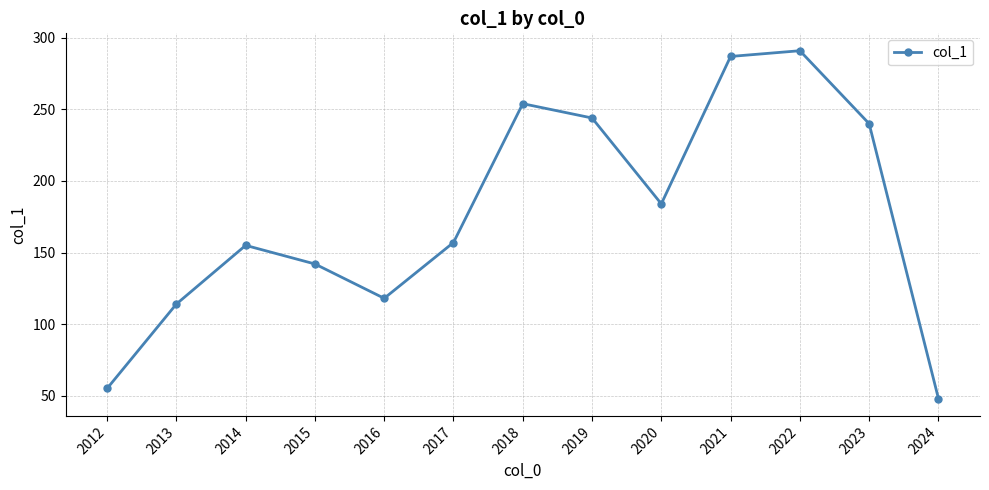

What is the change in value from 2021 to 2024?

-239